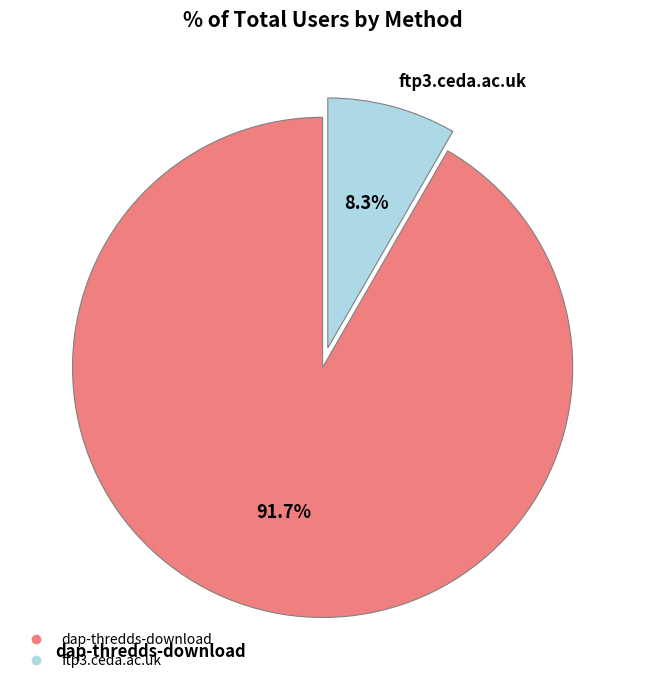

What percentage is the dap-thredds-download slice, to the nearest percent?

92%